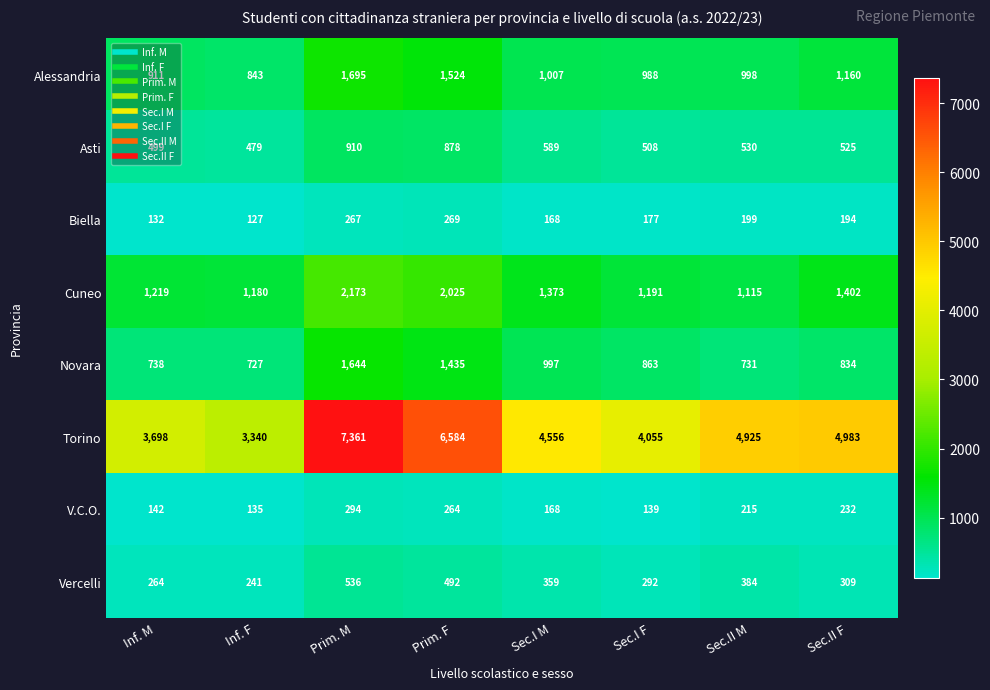

What is the spread (max minus min) of values at Sec.I F?

3916